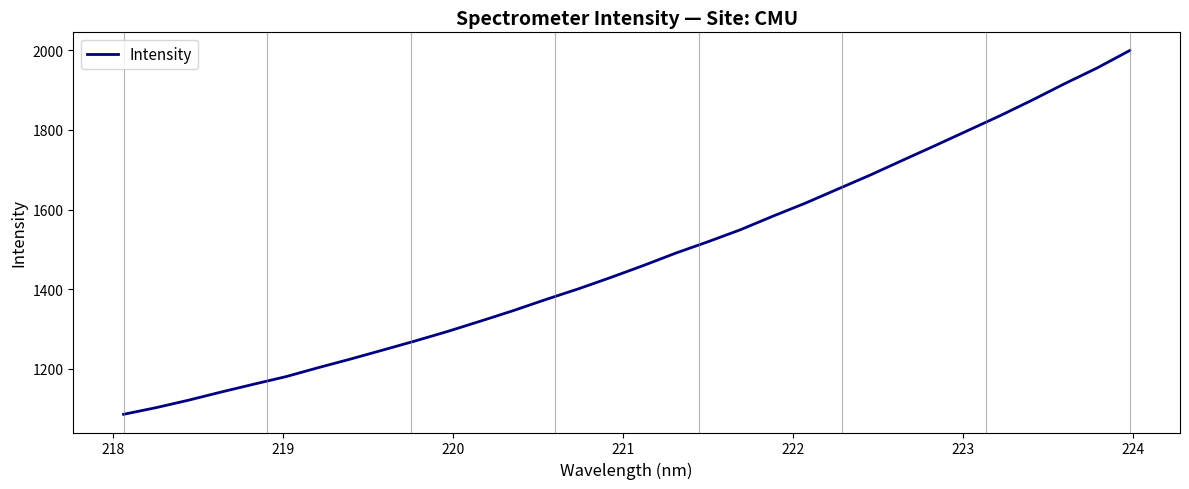

Count the number of categories in the chart.

32